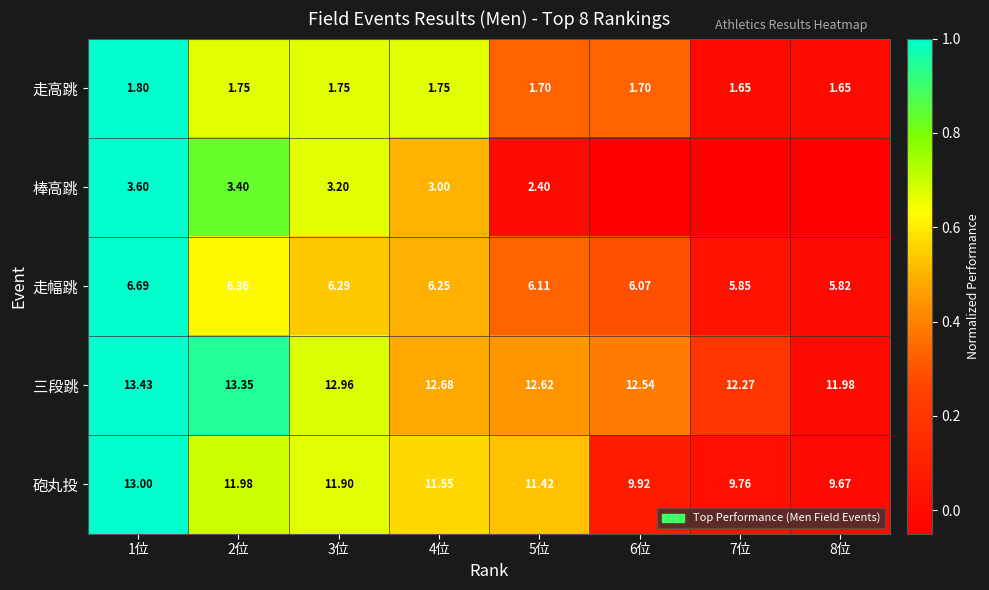

At 4位, list the series in order from smallest to largest.

走高跳, 棒高跳, 走幅跳, 砲丸投, 三段跳